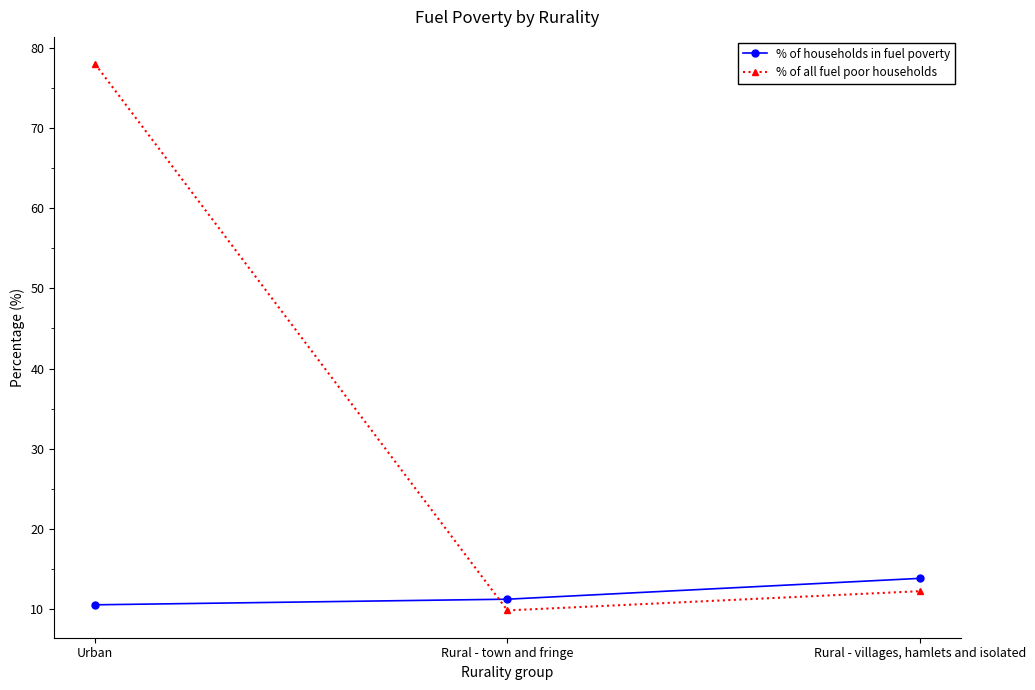

Which series has the widest spread of values?

% of all fuel poor households